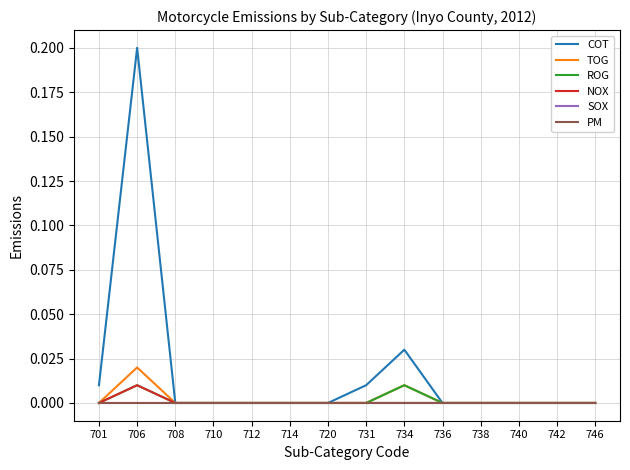

Is this an area chart (filled region under the line)?

No